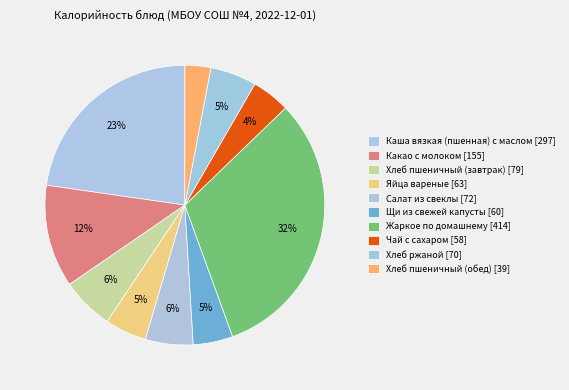

How many segments does this pie chart have?

10